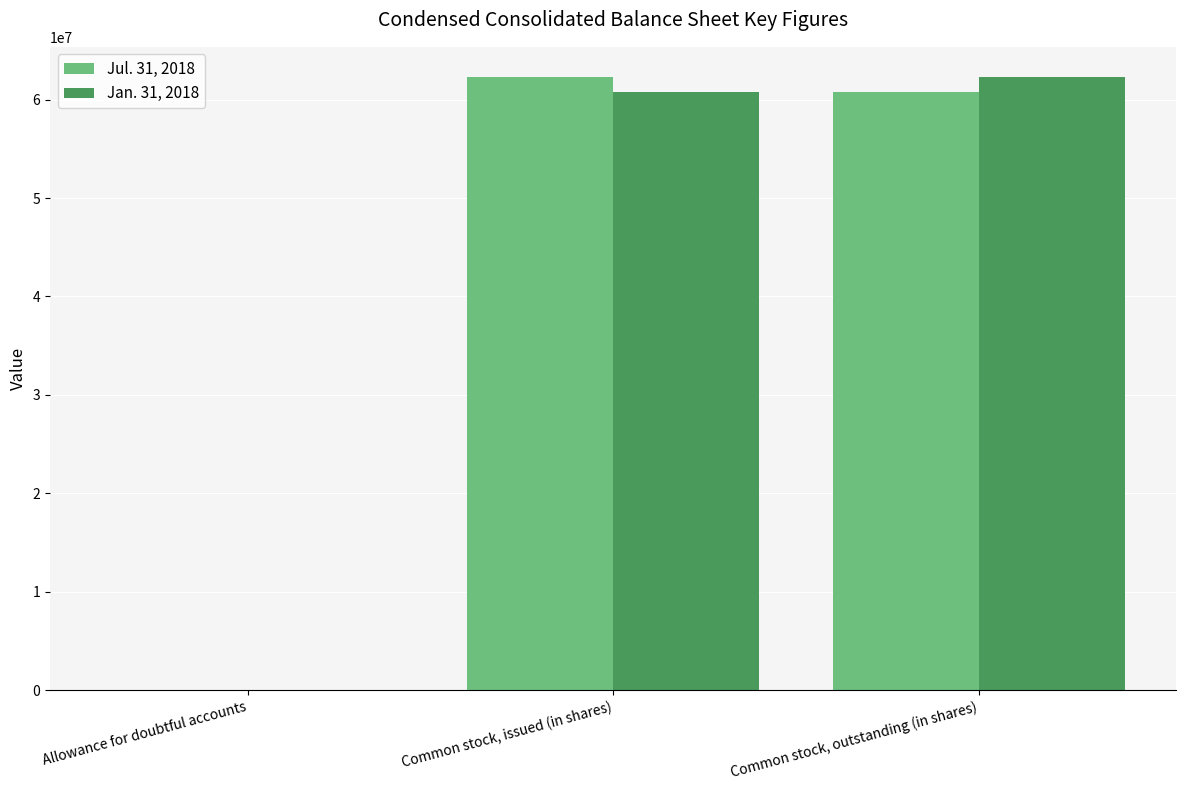

At which label does Jan. 31, 2018 reach its peak?

Common stock, outstanding (in shares)